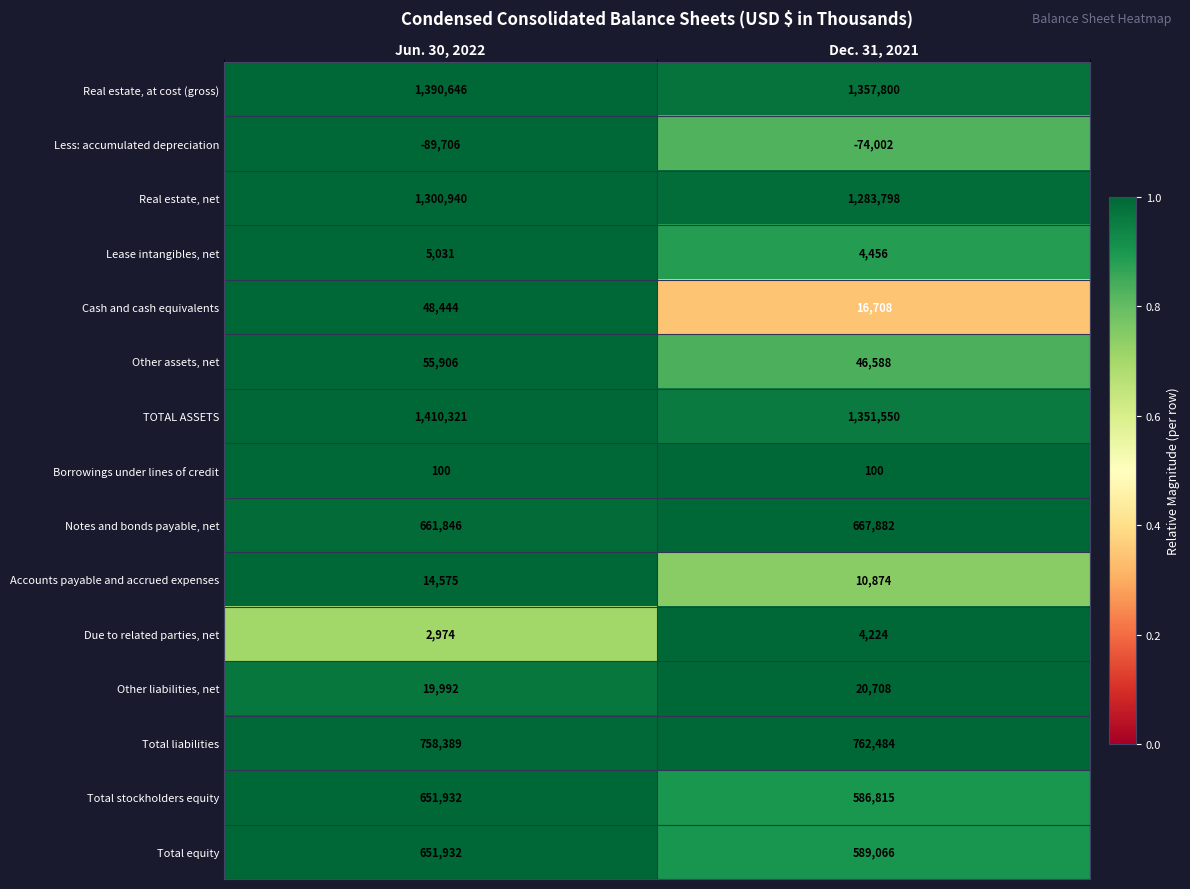

Between Jun. 30, 2022 and Dec. 31, 2021, which series saw the biggest shift?

Total stockholders equity